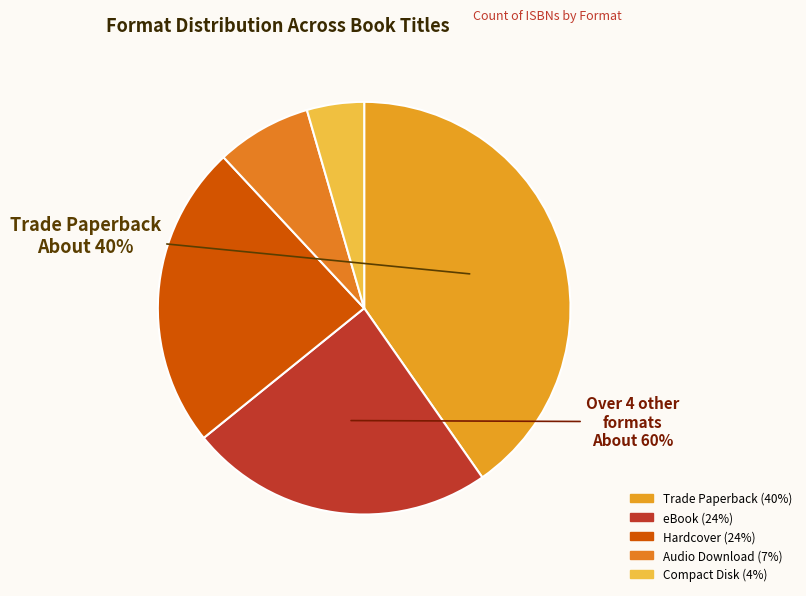

Approximately how many times larger is the value at Trade Paperback compared to eBook?

1.7